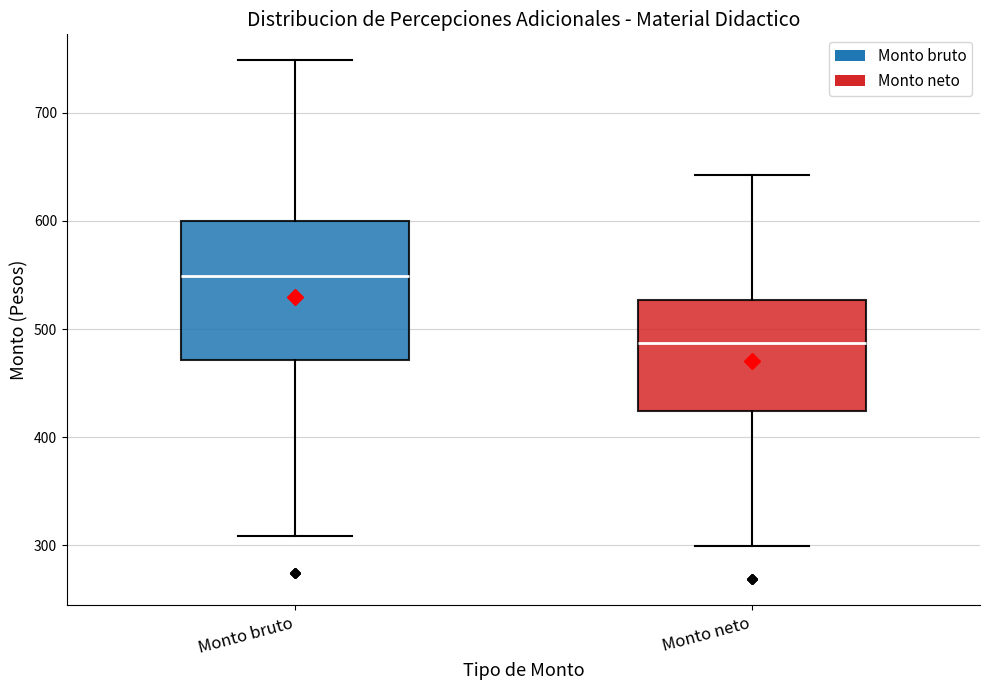

Reading left to right, read every box against the y-axis: the position of its median line, the range the box covers, and the ends of its whiskers. The values are not printed on the chart, so give them approximately, as read against the axis.

Monto bruto: median 550, box 470 to 600, whiskers 310 to 750
Monto neto: median 490, box 420 to 530, whiskers 300 to 640